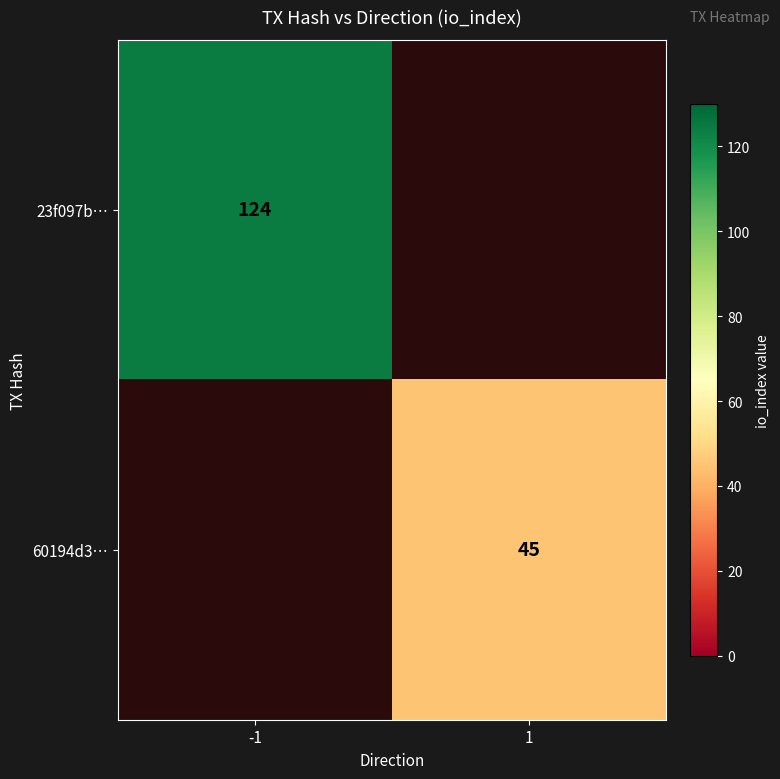

True or false: 60194d3… has a value of 67 at 1.

False